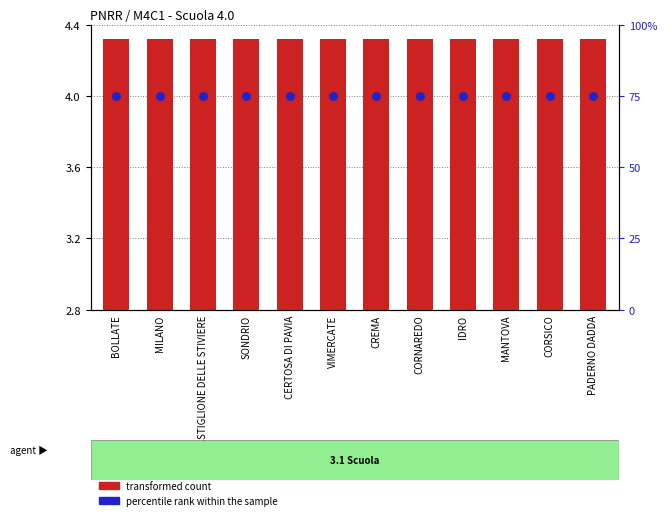

Which series reaches the maximum Y coordinate?

percentile rank within the sample